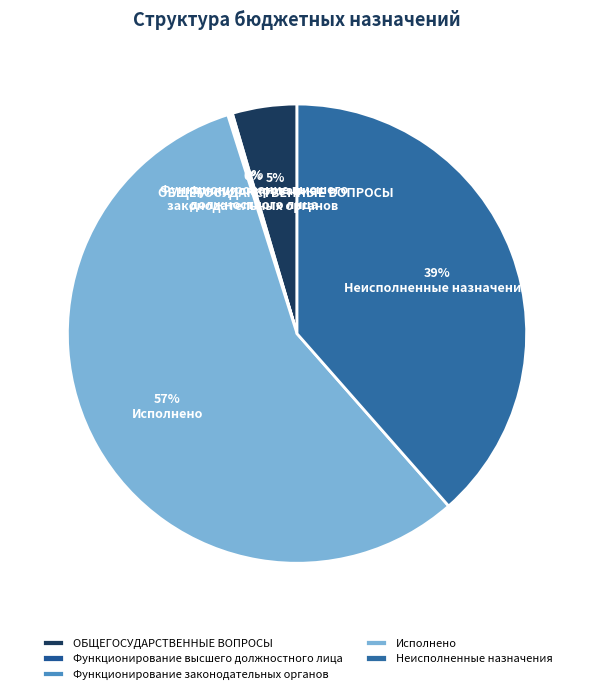

Is there a majority slice in this chart?

Yes